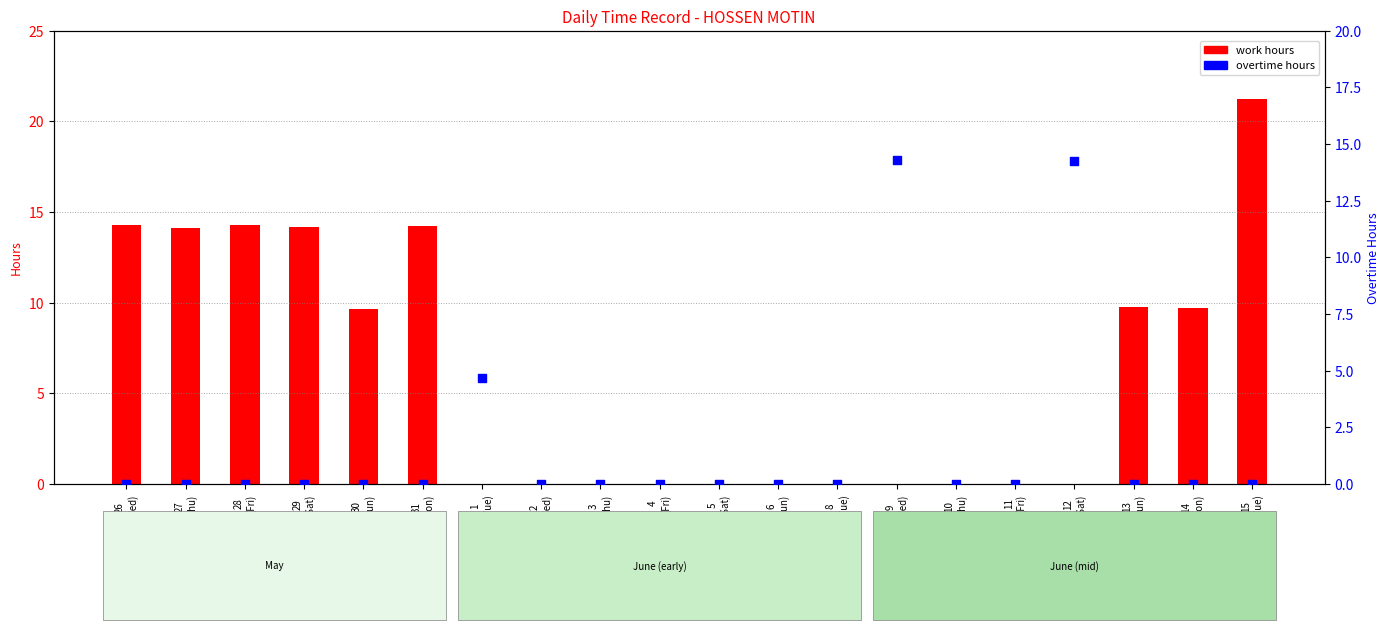

Which series has the largest Y range (max minus min)?

work hours